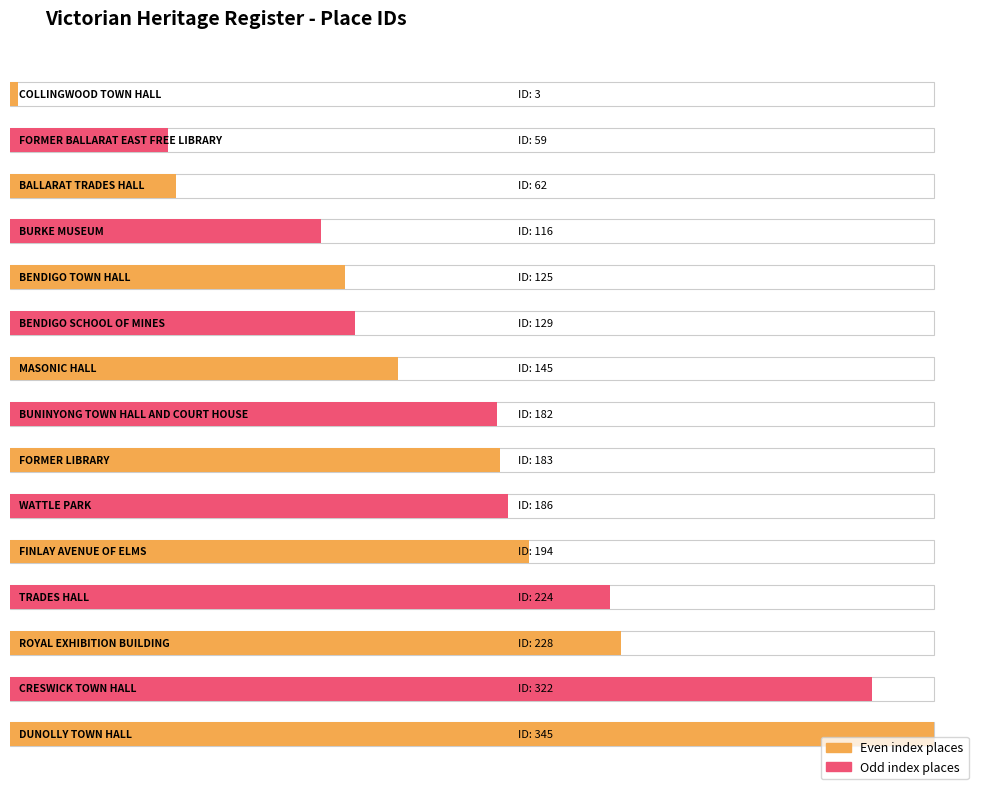

Rank the categories by value from lowest to highest.

COLLINGWOOD TOWN HALL, FORMER BALLARAT EAST FREE LIBRARY, BALLARAT TRADES HALL, BURKE MUSEUM, BENDIGO TOWN HALL, BENDIGO SCHOOL OF MINES, MASONIC HALL, BUNINYONG TOWN HALL AND COURT HOUSE, FORMER LIBRARY, WATTLE PARK, FINLAY AVENUE OF ELMS, TRADES HALL, ROYAL EXHIBITION BUILDING, CRESWICK TOWN HALL, DUNOLLY TOWN HALL